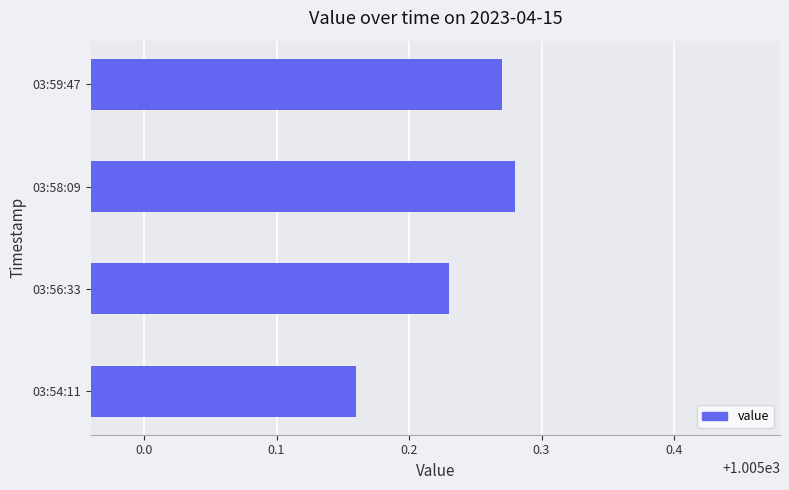

Rank the categories by value from highest to lowest.

03:58:09, 03:59:47, 03:56:33, 03:54:11